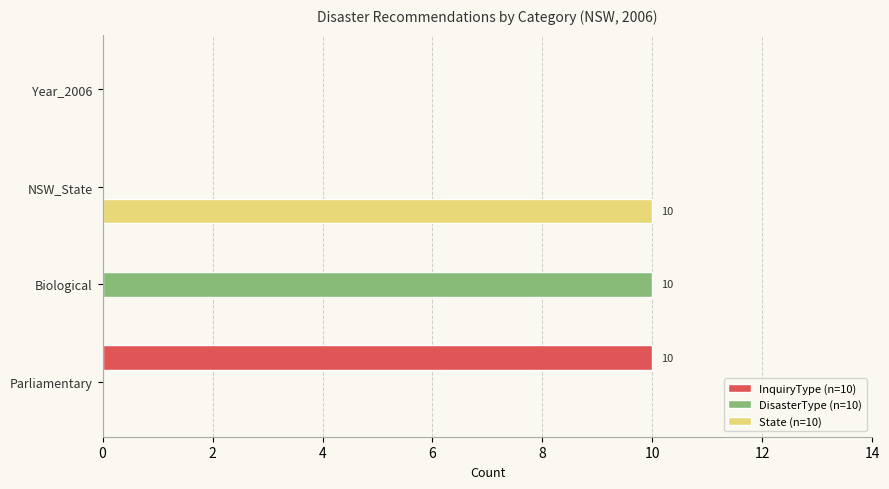

What is the total value across all series at Biological?

10